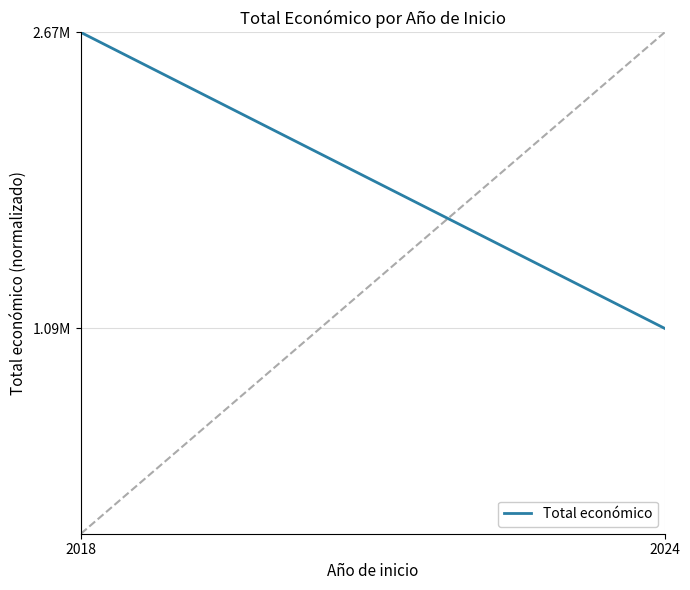

Rank the categories by value from lowest to highest.

2024, 2018